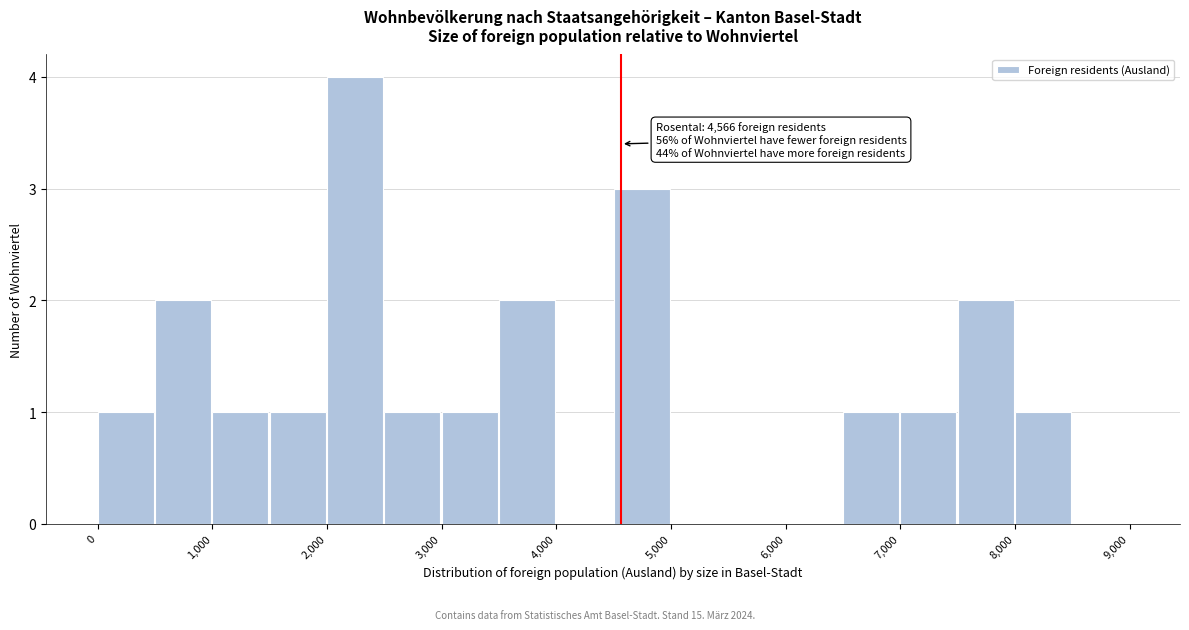

Over which range of the x-axis is the bar tallest?

2000 to 2500